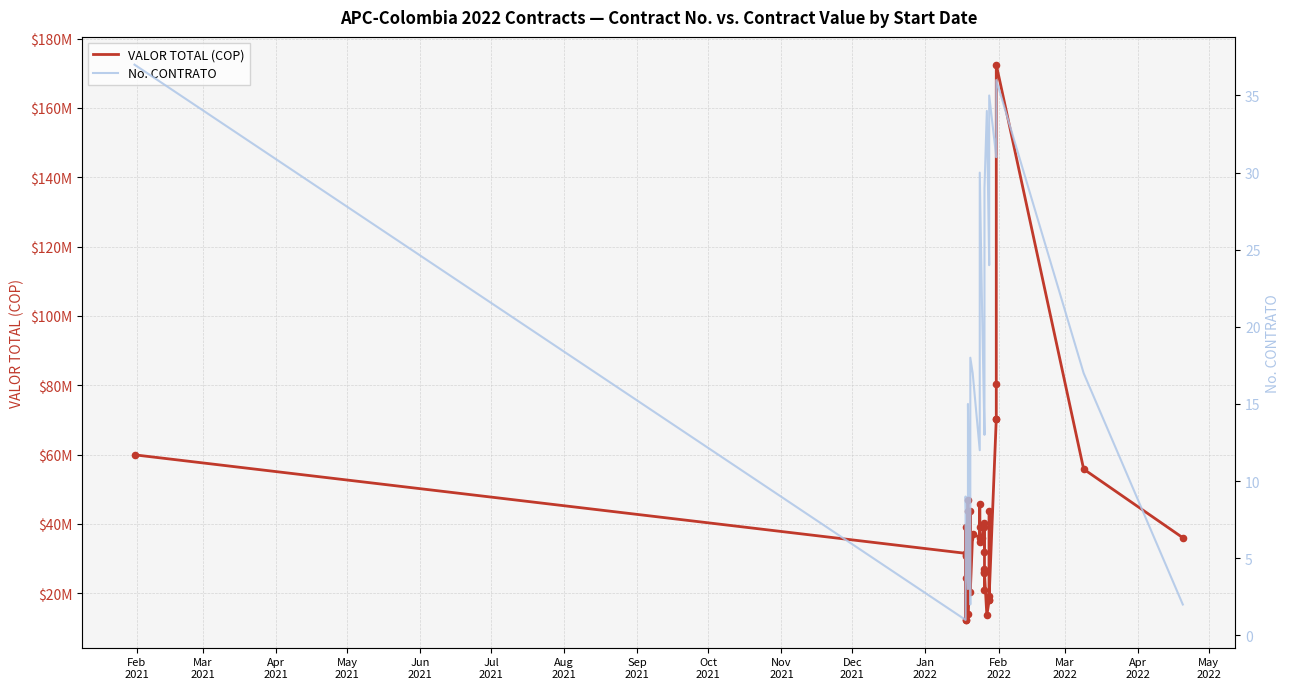

Which series has the widest spread of Y values?

VALOR TOTAL (COP)